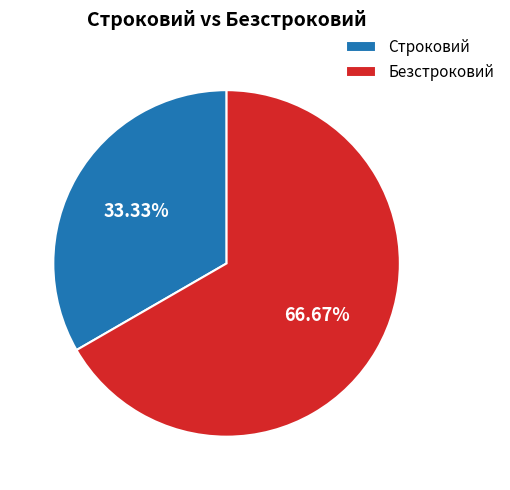

What is the smallest slice in the pie chart?

Строковий